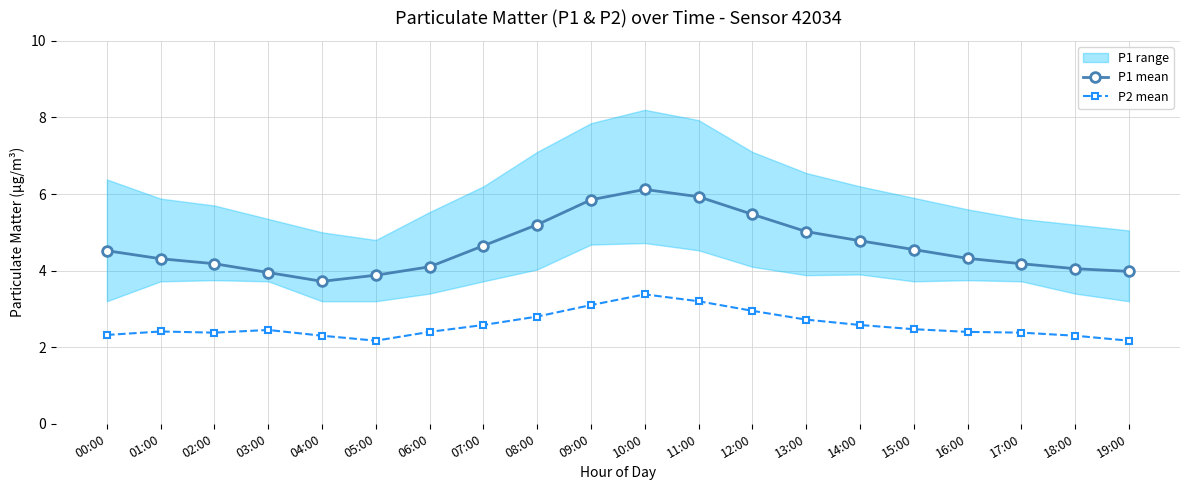

How many data points in P1 mean are above 4?

16